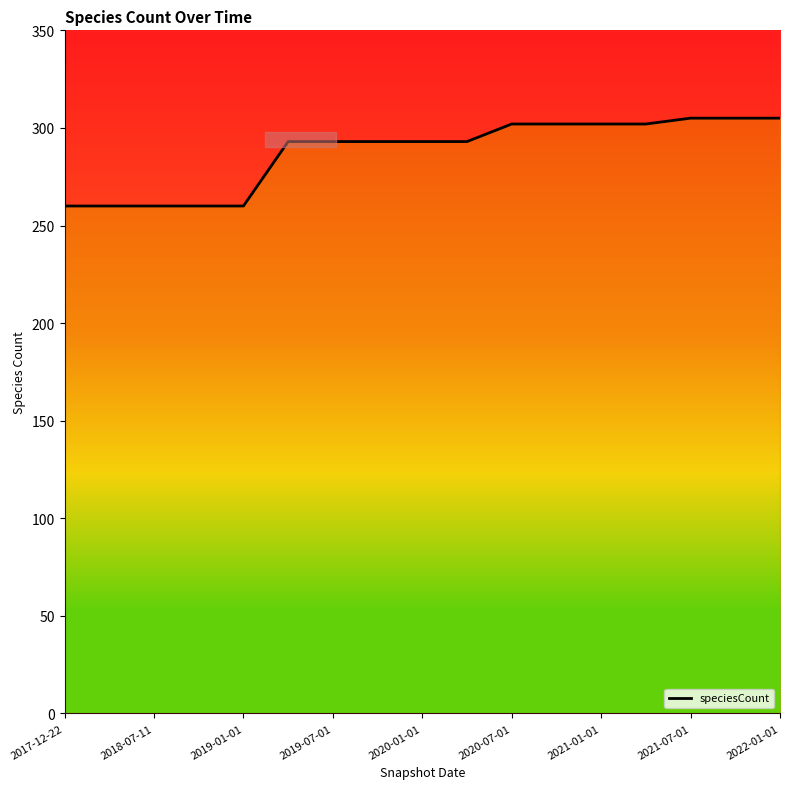

What is the sum of the values at 2021-01-01 and 2019-01-01?

562